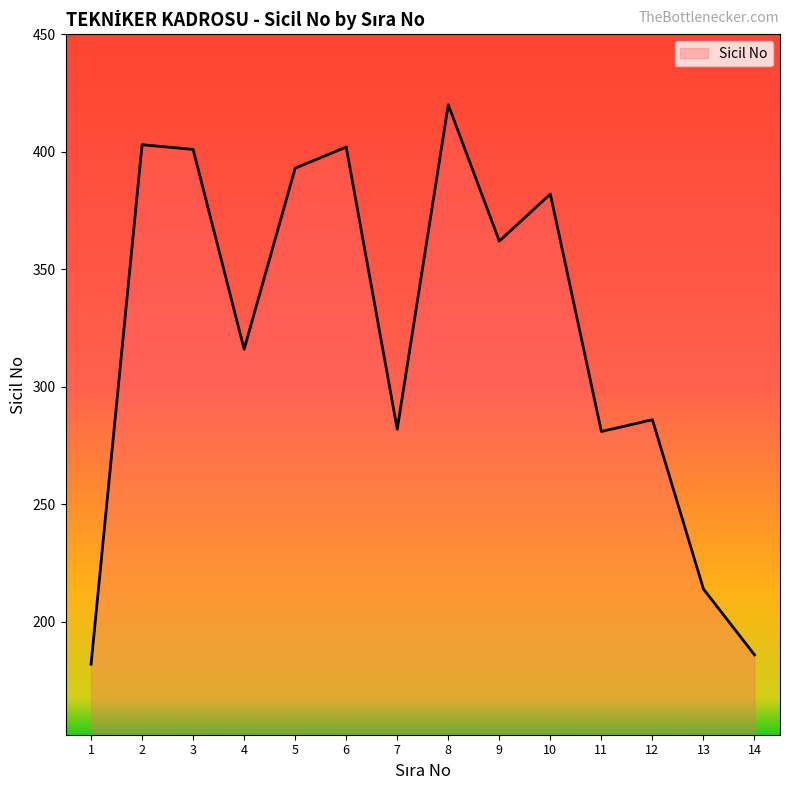

What is the approximate value at 10, to the nearest 5?

380